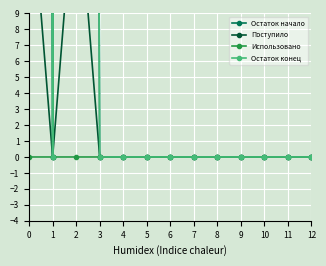

Between 6 and 8, which series saw the biggest shift?

Остаток начало